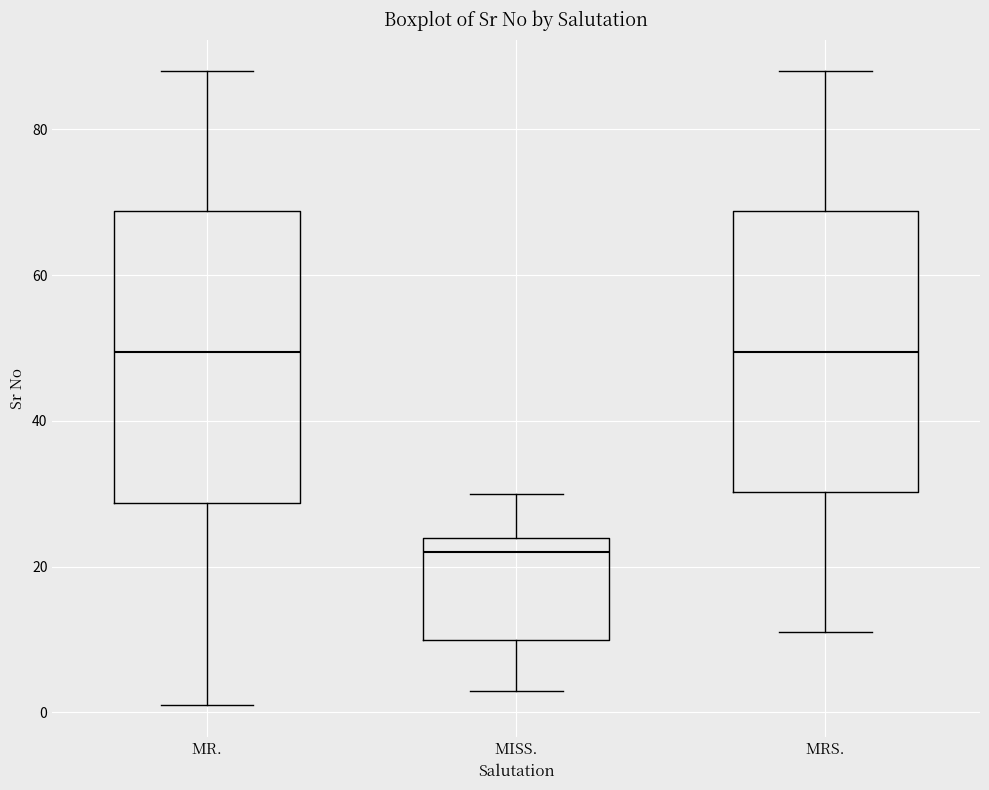

Which box's median line is the lowest?

MISS.